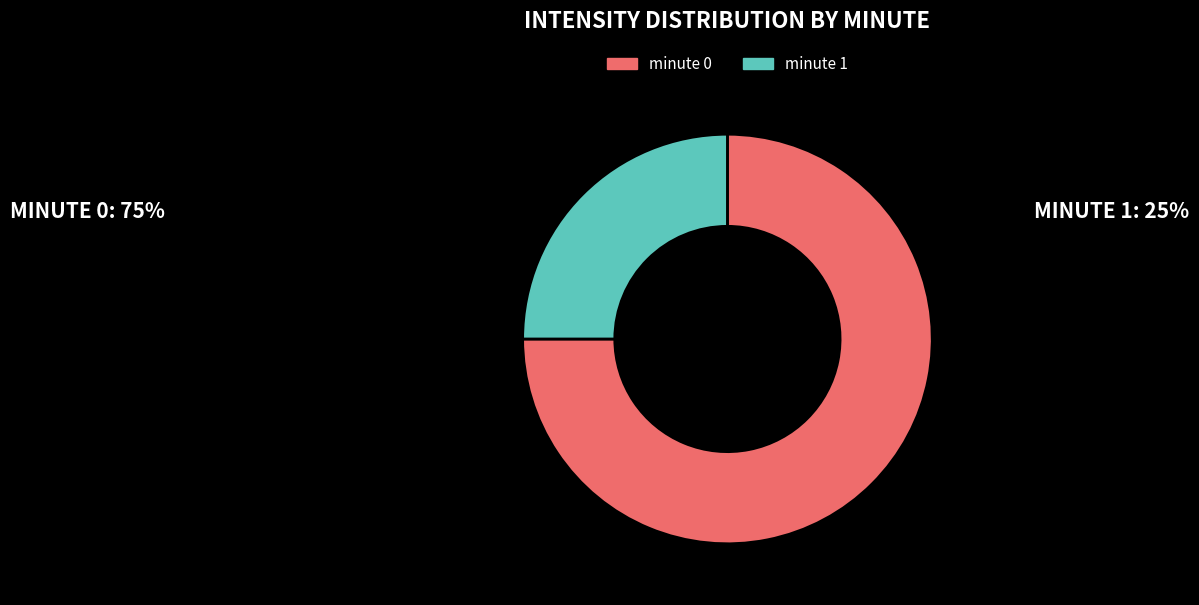

Do minute 0 and minute 1 together represent more than half of the pie?

Yes